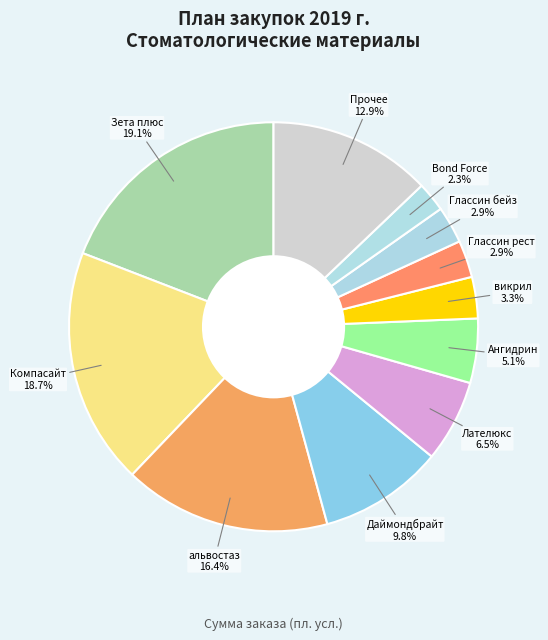

To the nearest percent, what is the average slice percentage?

9%